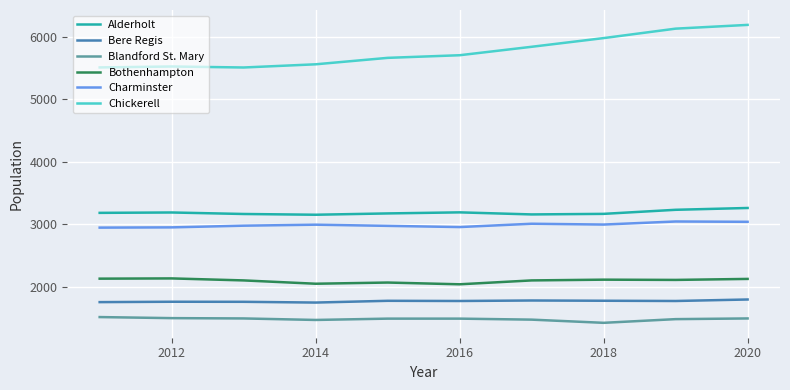

What is the average value of the Alderholt series?

3188